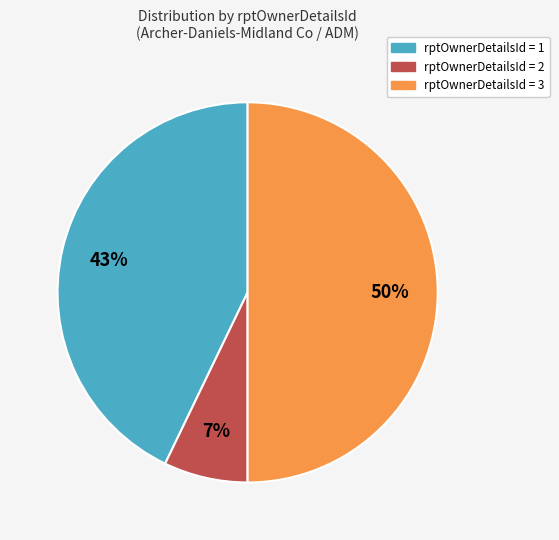

To the nearest percent, what is the average slice percentage?

33%